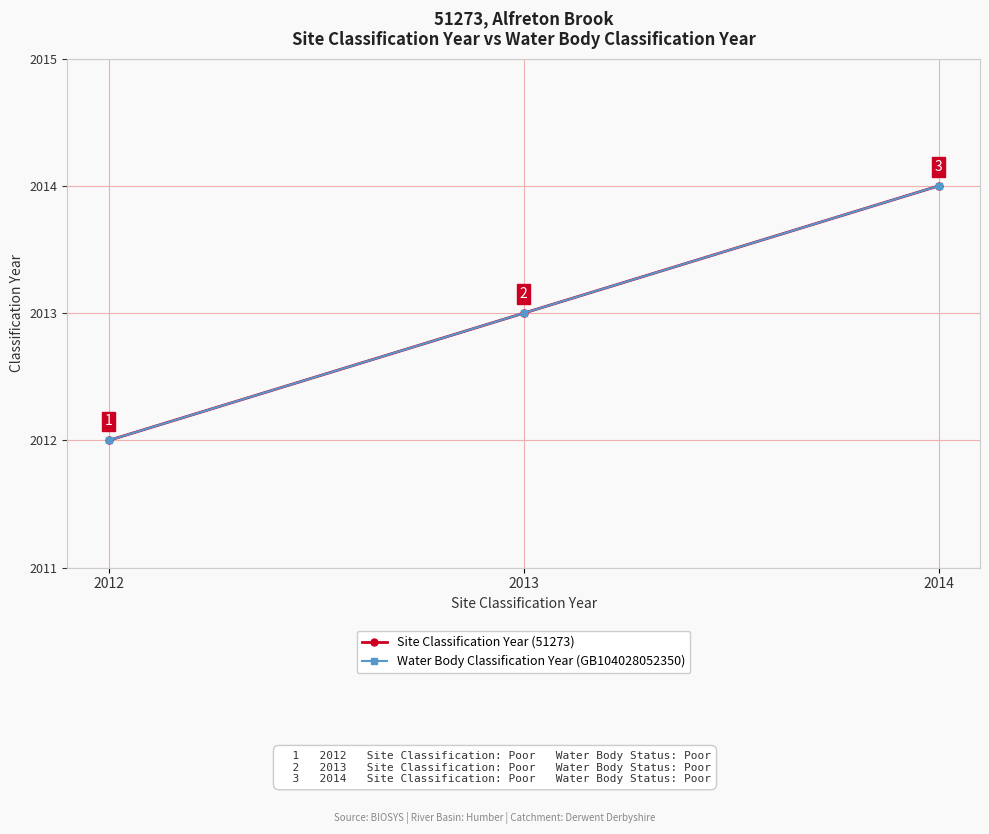

Is the value of Water Body Classification Year (GB104028052350) at 2013 greater than the value of Site Classification Year (51273) at 2012?

Yes